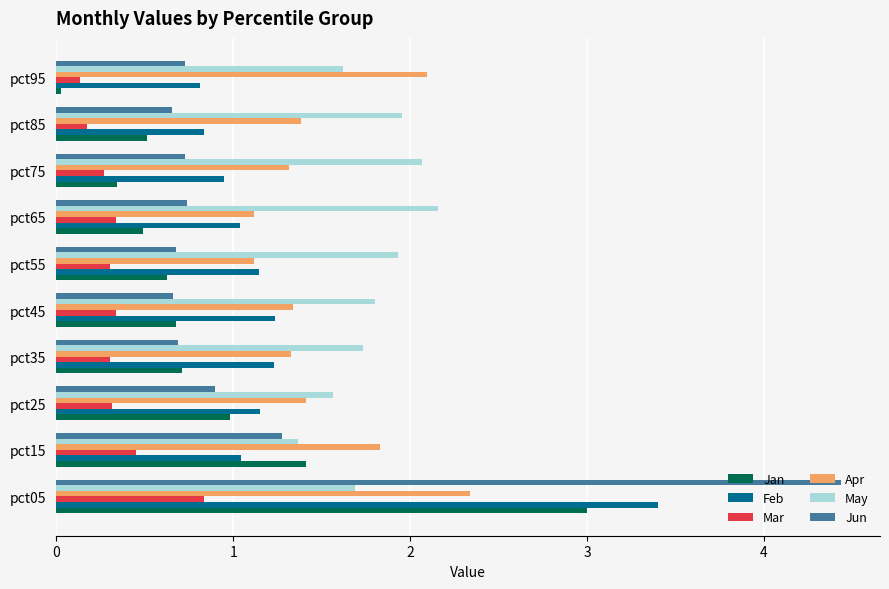

Read the Feb value at pct85.

0.8